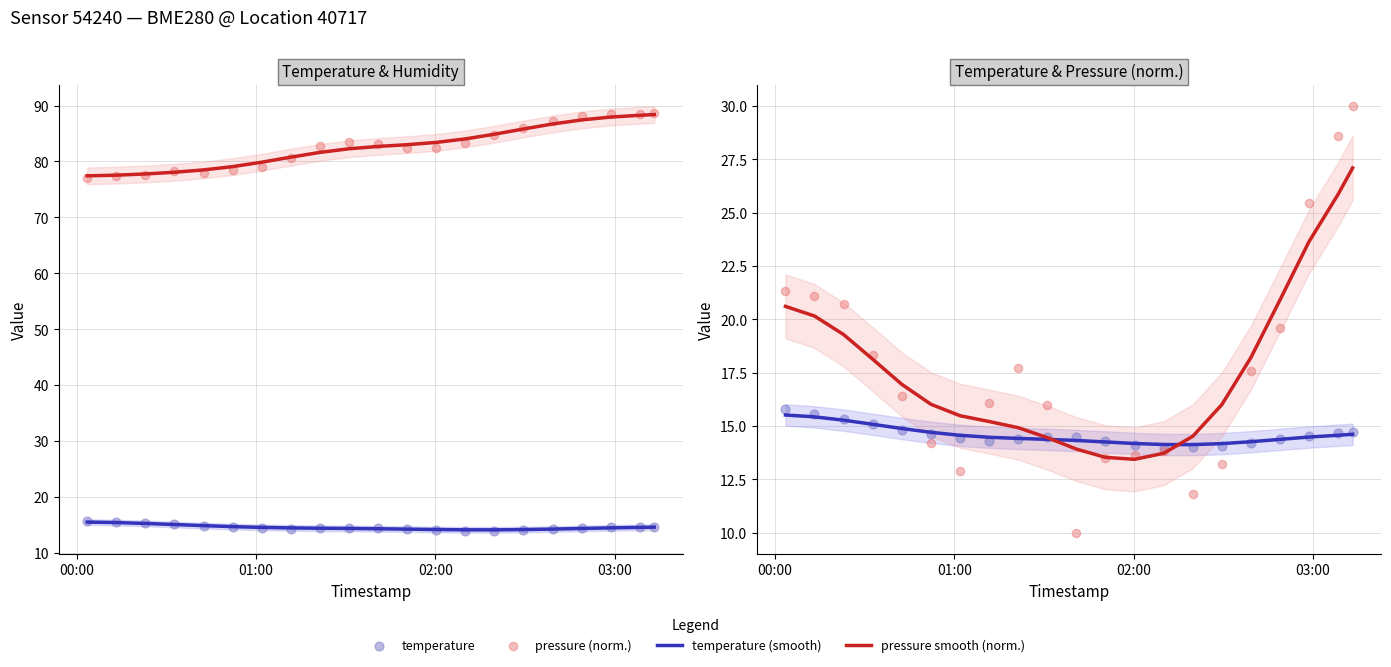

Is the value of temperature at 14 greater than the value of humidity at 14?

No